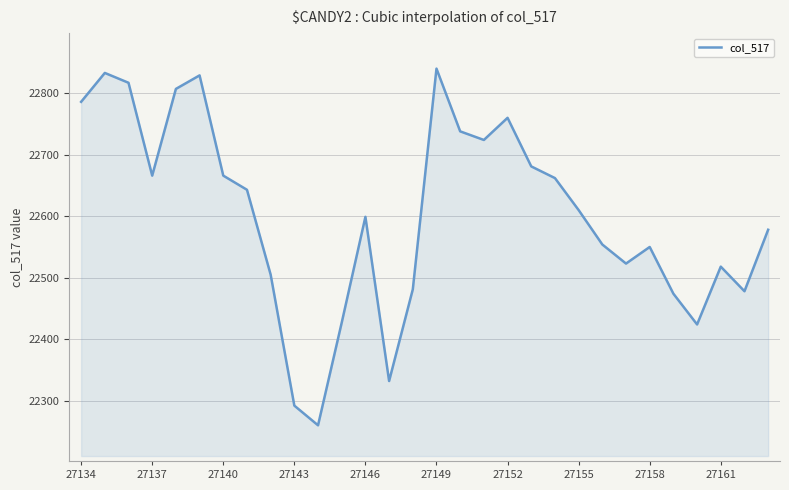

How many values are below 22610?

15